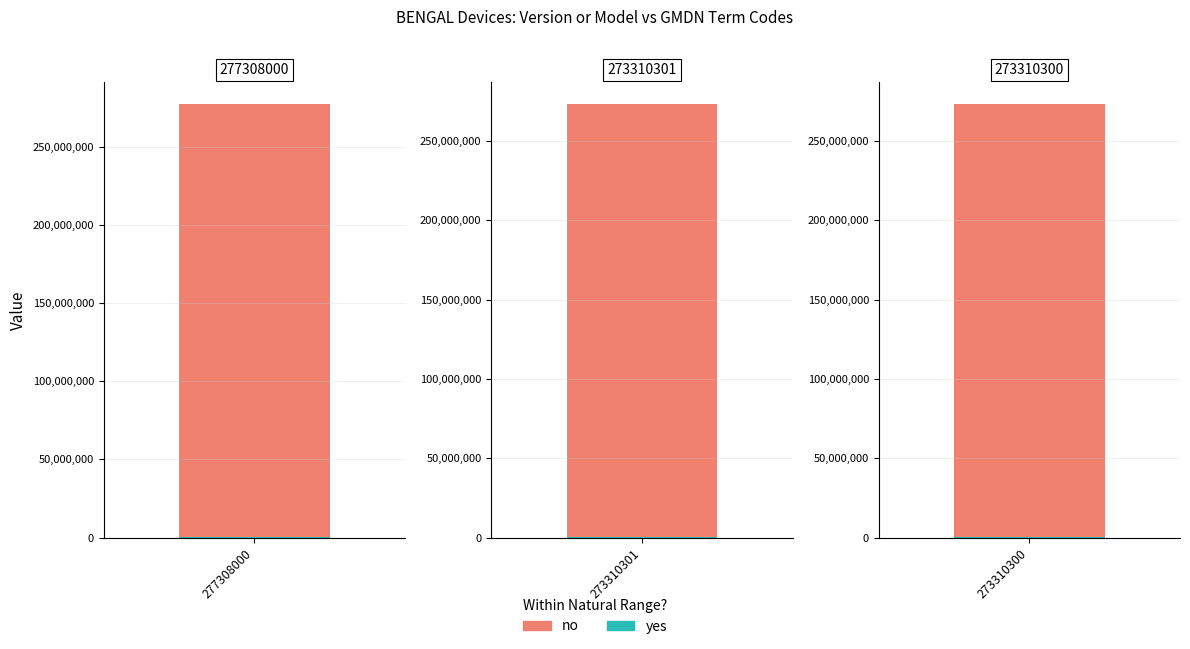

Rank the series by their maximum value, from highest to lowest.

no, yes